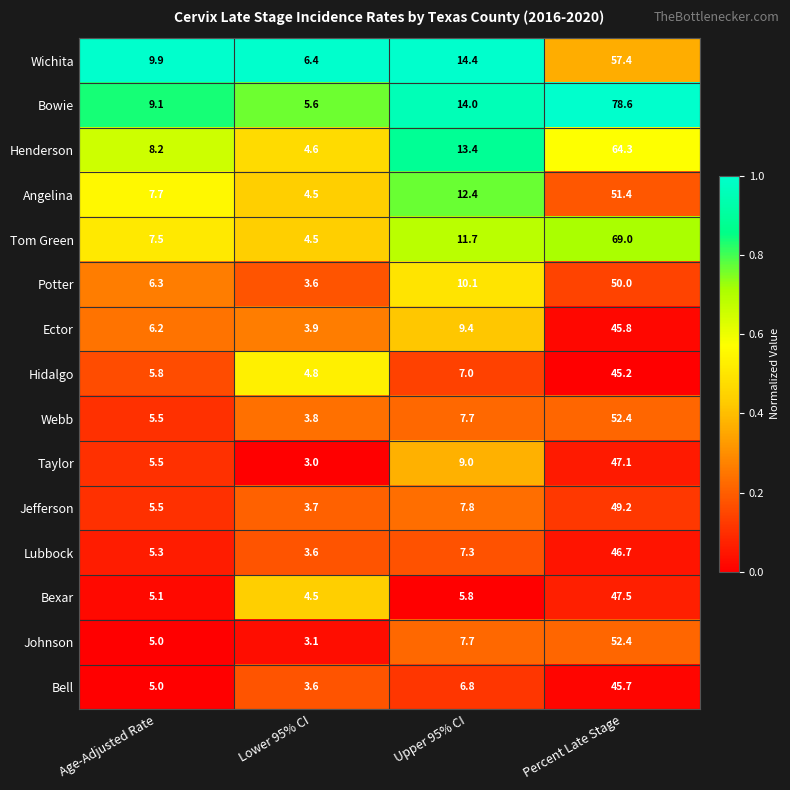

Which category has the lowest value across all series?

Lower 95% CI